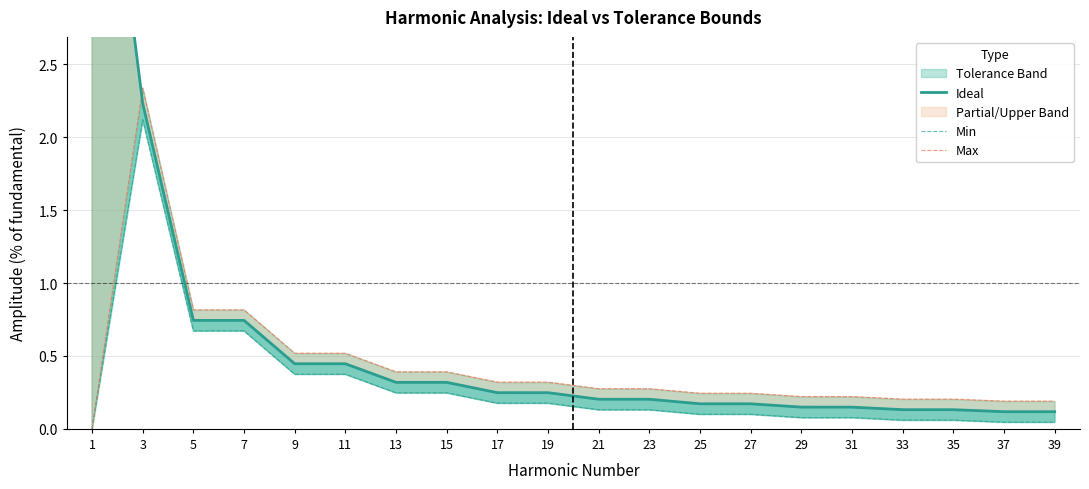

What is the difference between the highest and lowest values at 33?

0.1